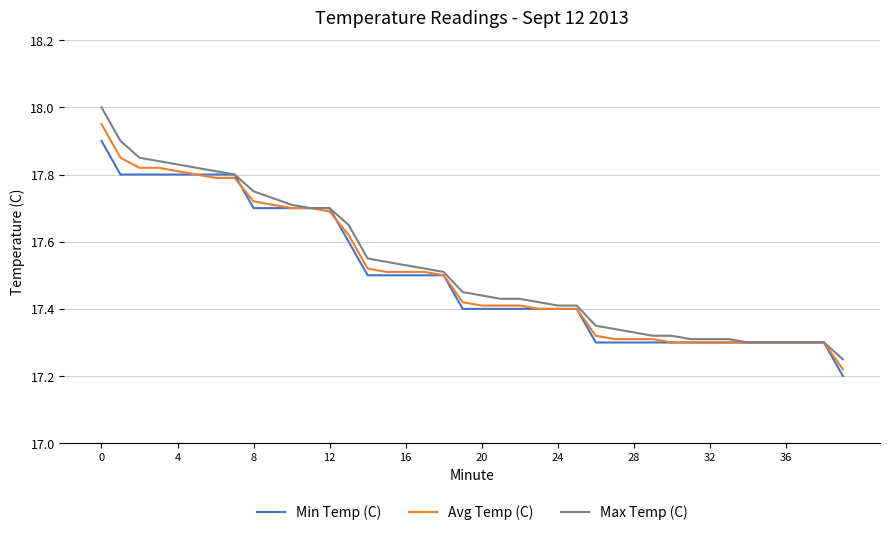

What are all the series names shown in the legend?

Min Temp (C), Avg Temp (C), Max Temp (C)